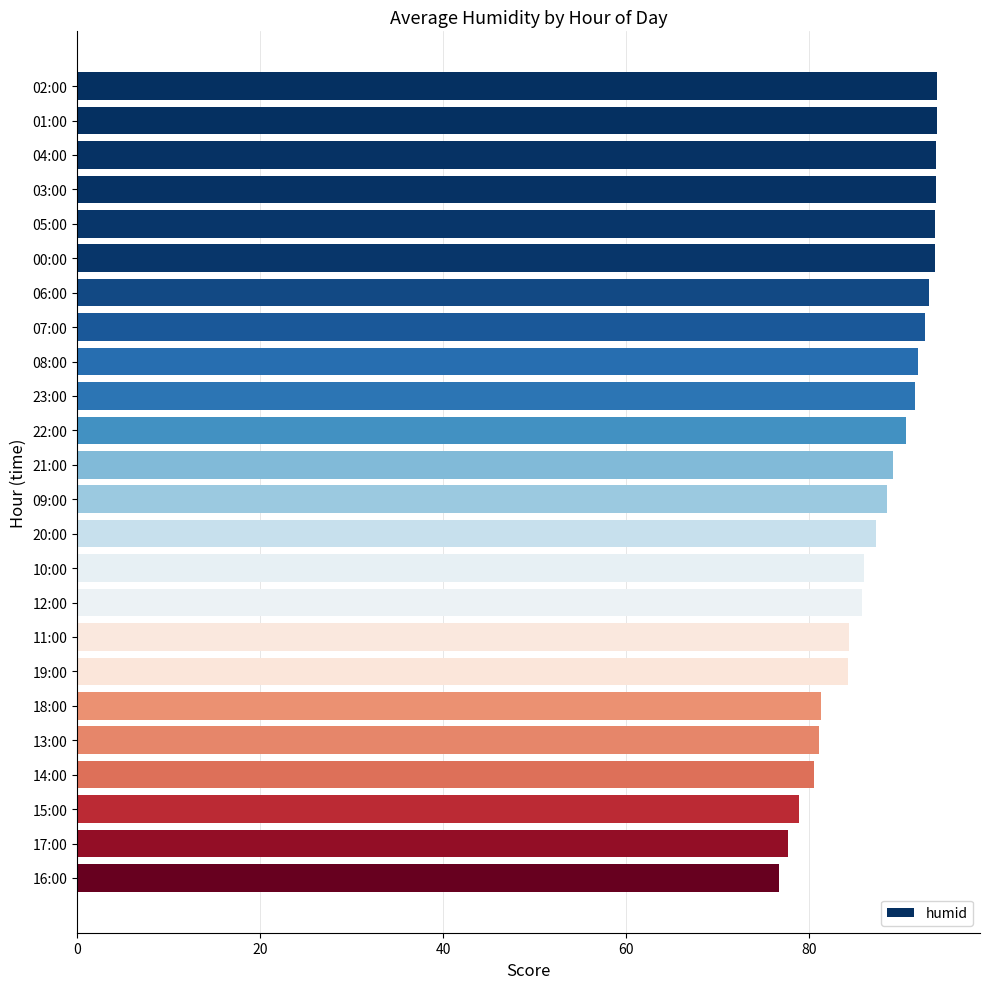

At which category does the chart reach its minimum across all series?

16:00